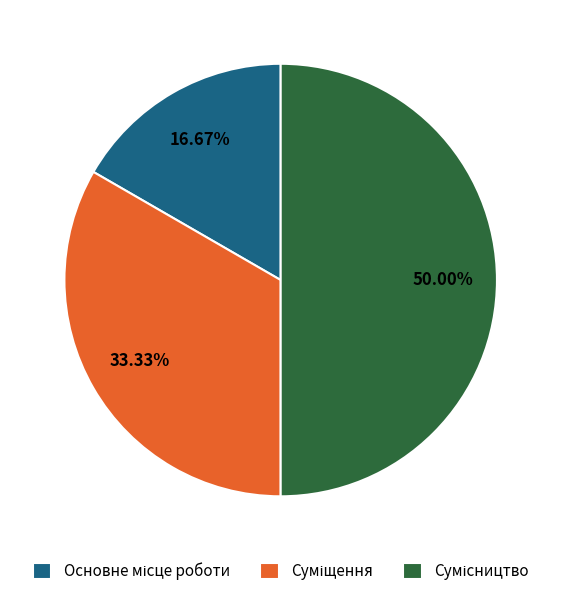

To the nearest percent, what portion does Суміщення represent?

33%